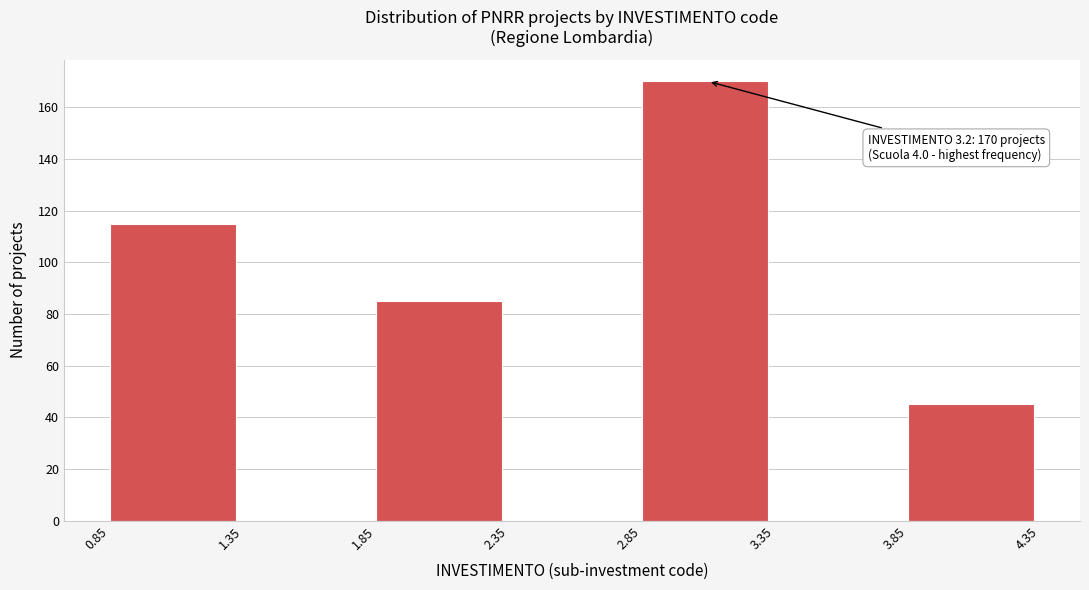

Over which range of the x-axis is the bar tallest?

2.85 to 3.35